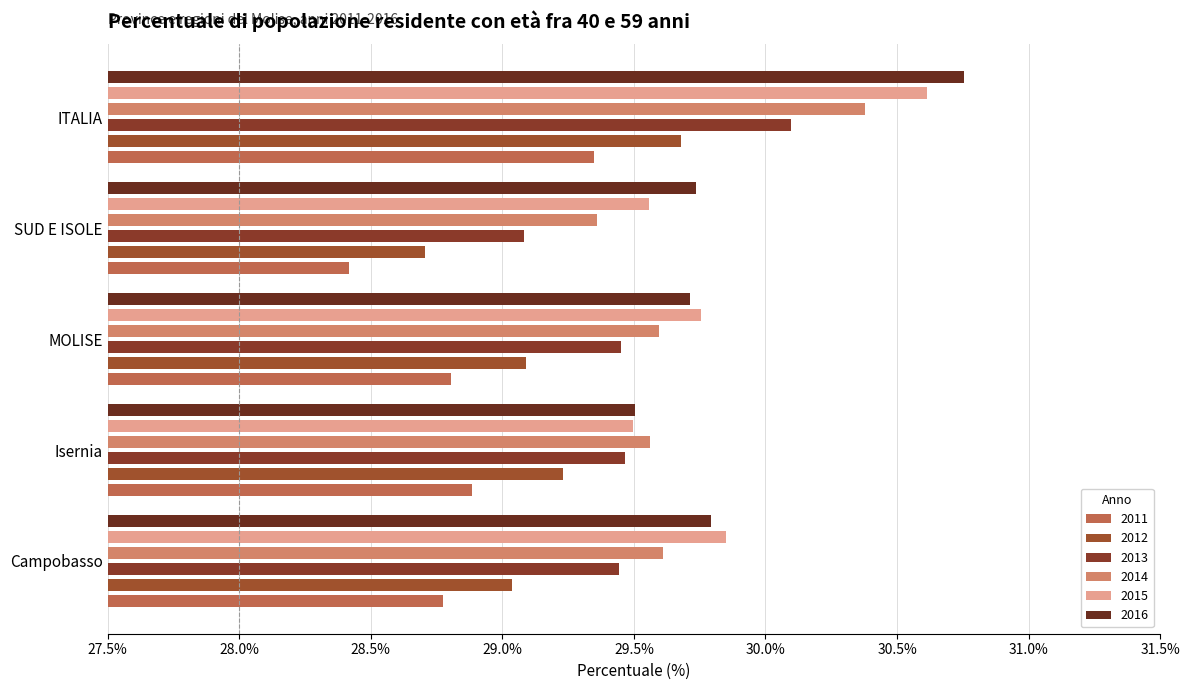

What is the spread (max minus min) of values at ITALIA?

1.4